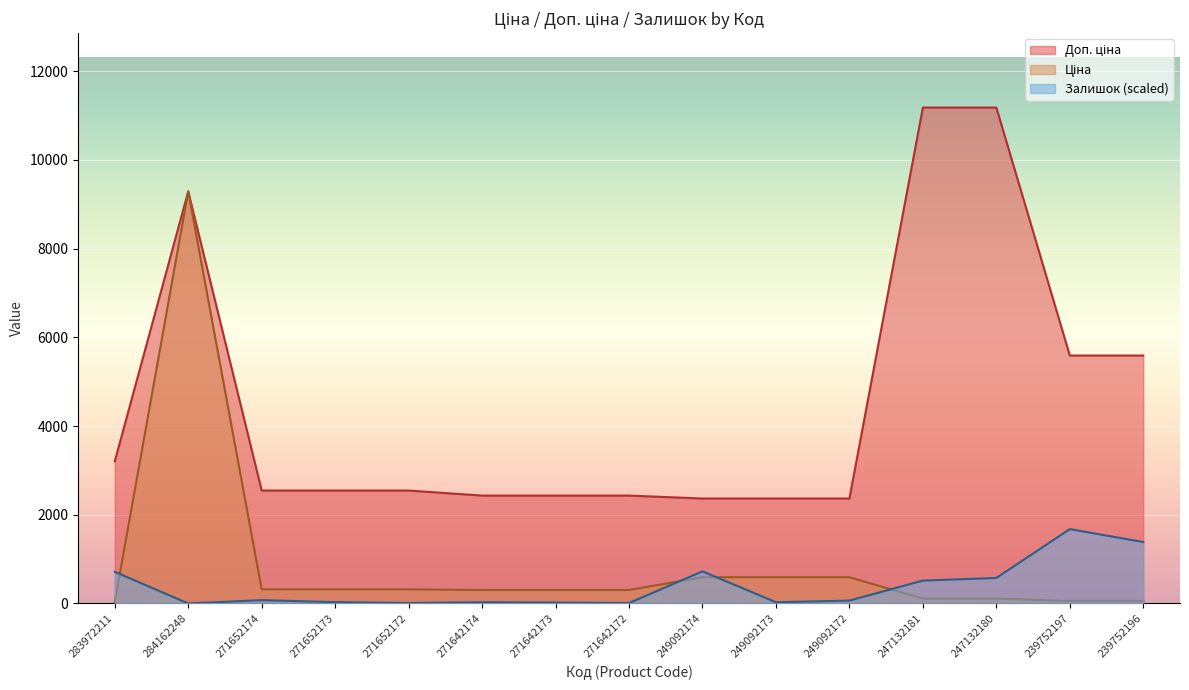

What is the difference between the maximum and minimum values in the Доп. ціна series?

8815.5